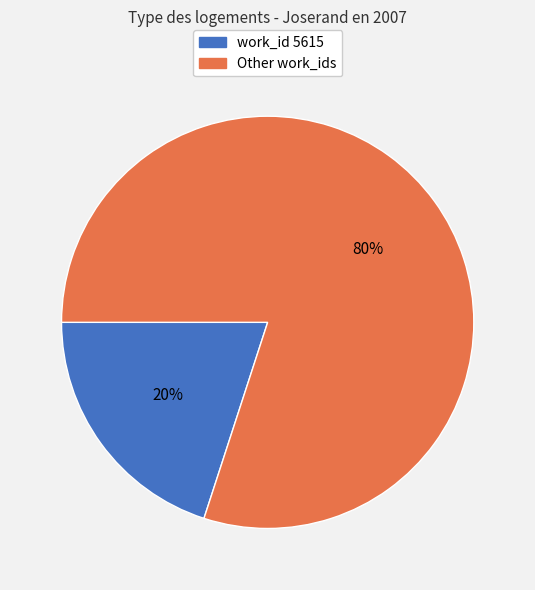

The Other work_ids slice represents 90% of the pie. True or false?

False